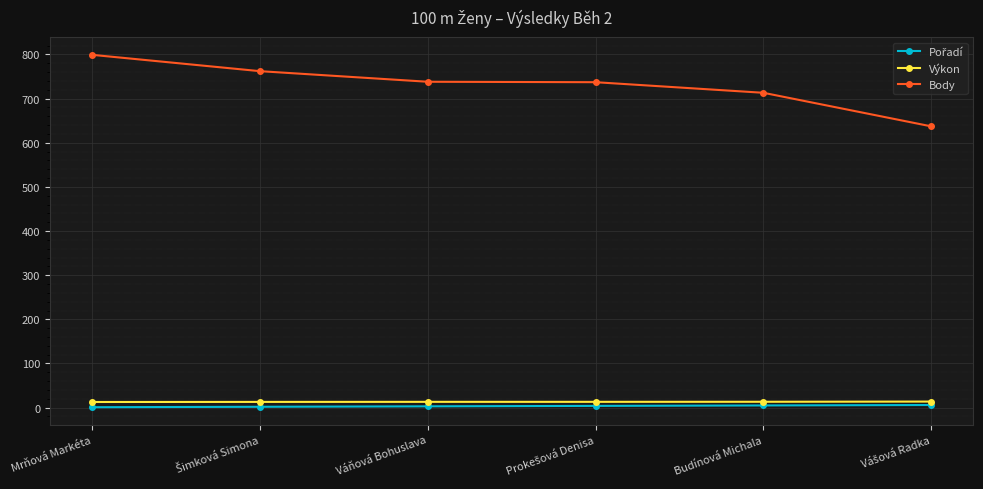

True or false: Body and Výkon cross at least once.

False